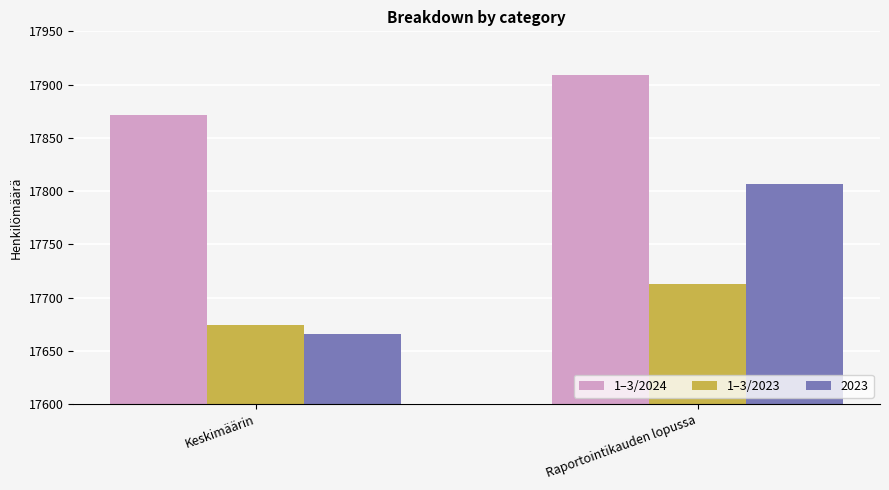

Which series has the largest range (max minus min)?

2023